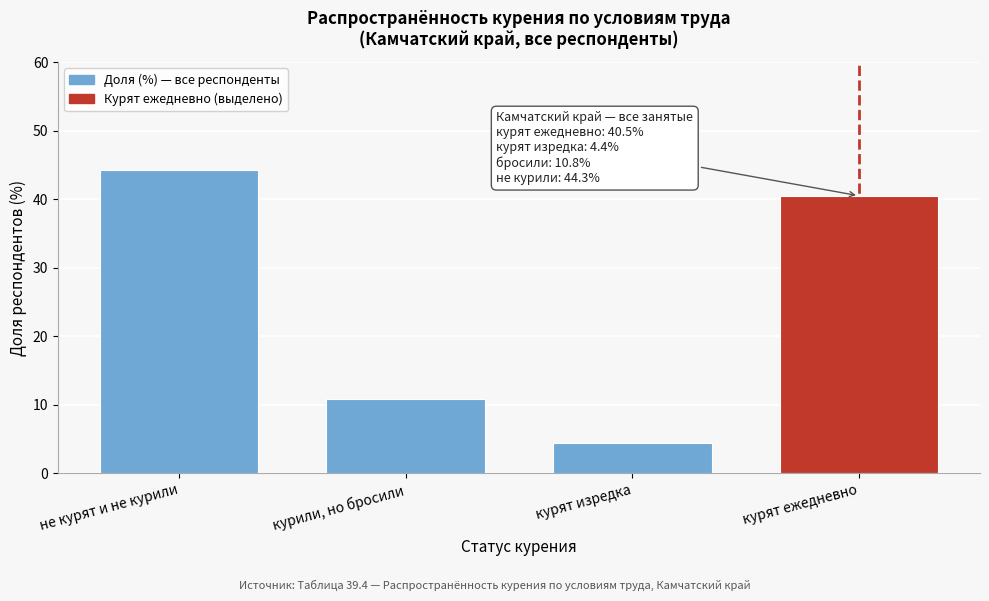

Reading left to right, extract all data points from this chart.

44.3	10.8	4.4	40.5